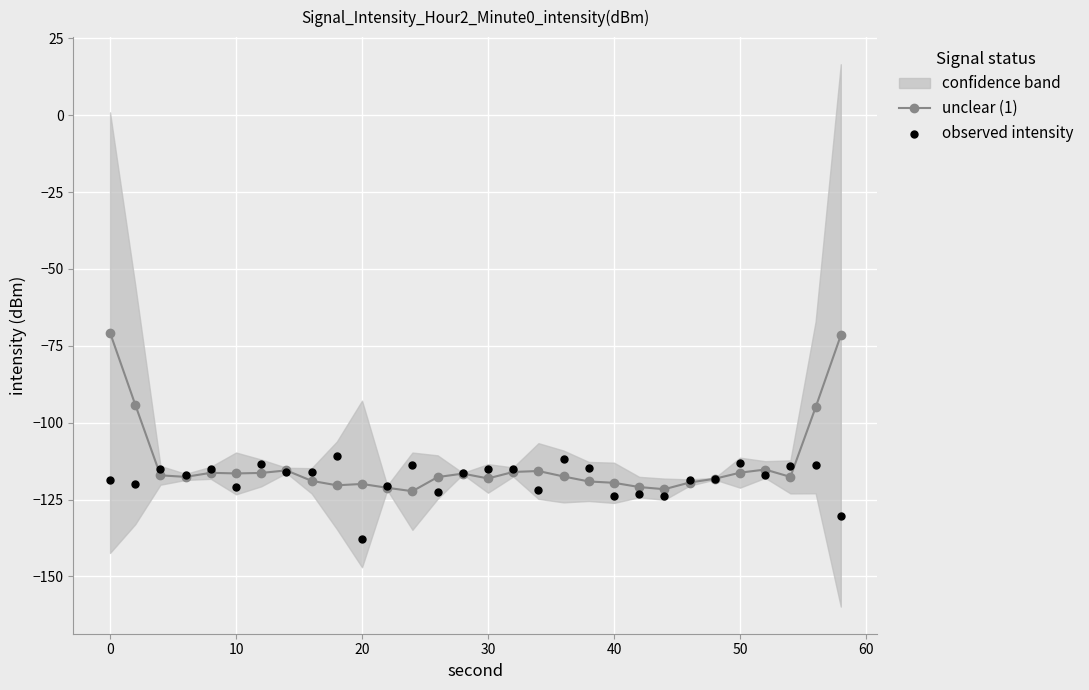

What is the lowest value of the unclear (1) series?

-122.3